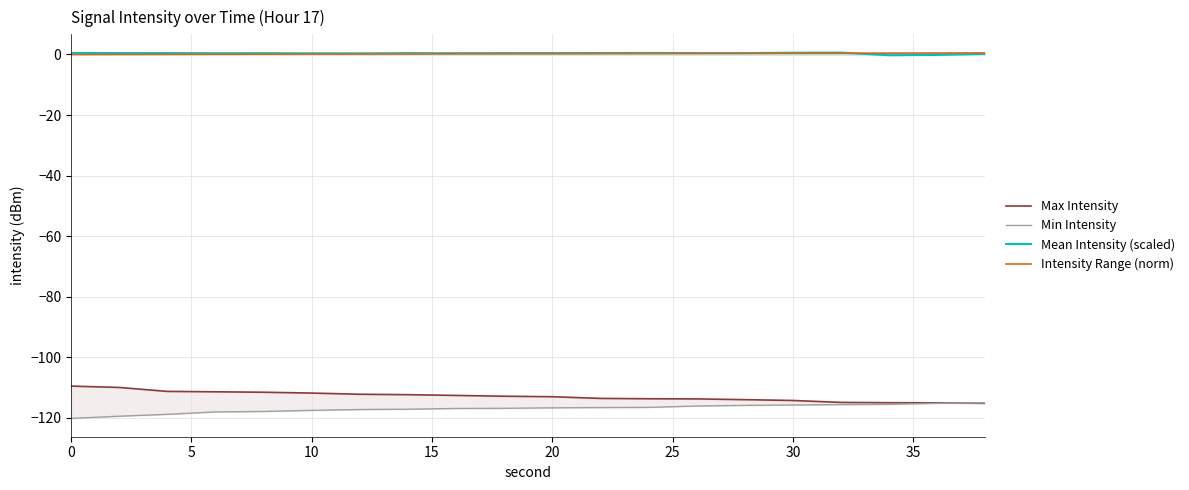

Count the number of data series in this chart.

4